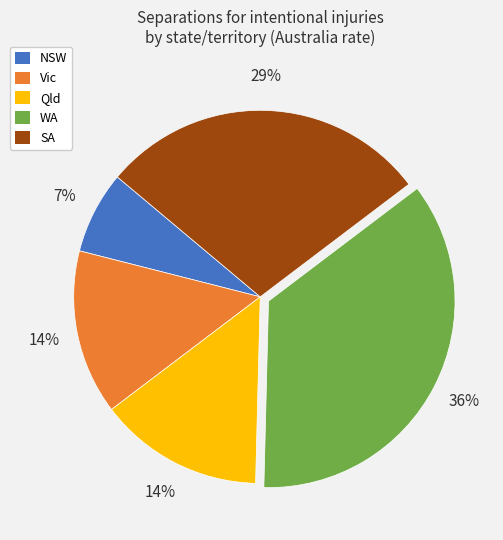

Is there a majority slice in this chart?

No